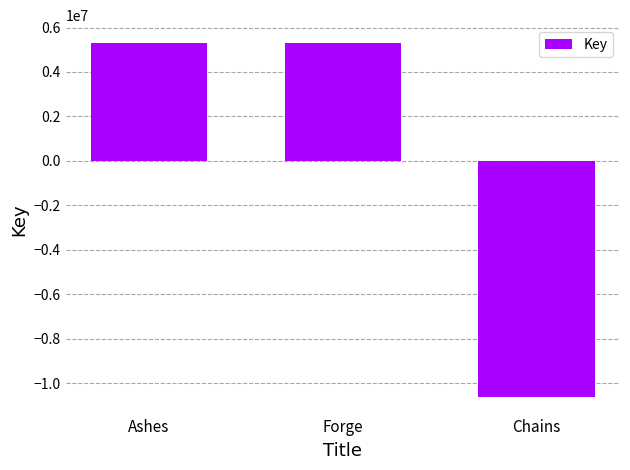

What is the difference between the values at Chains and Ashes?

15932269.0